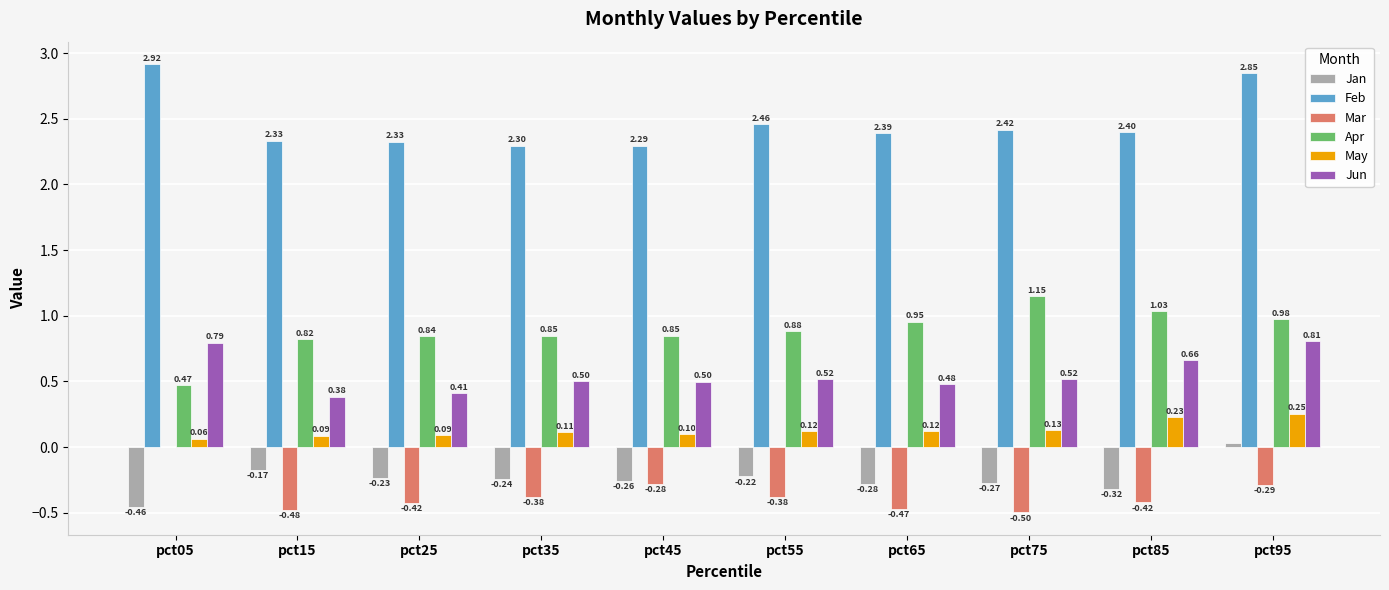

Which series has the largest total across all categories?

Feb